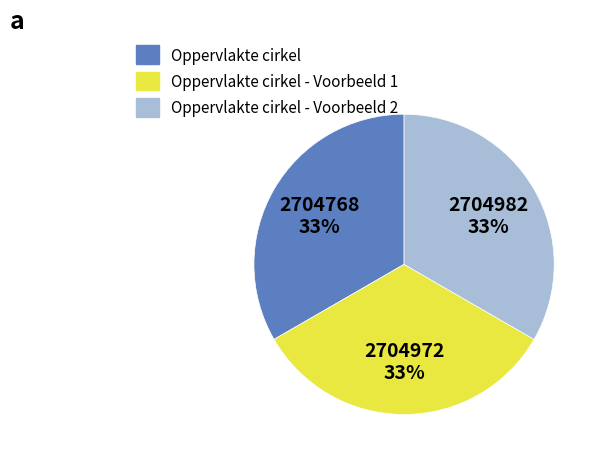

To the nearest percent, what is the average slice percentage?

33%